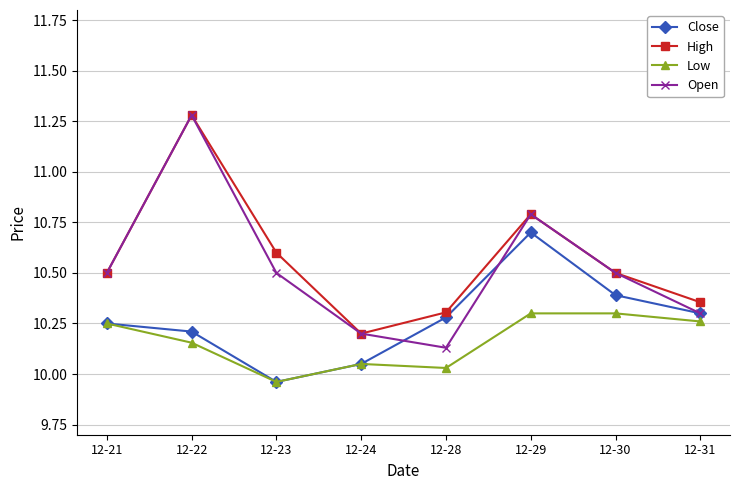

What is the greatest value displayed?

11.3